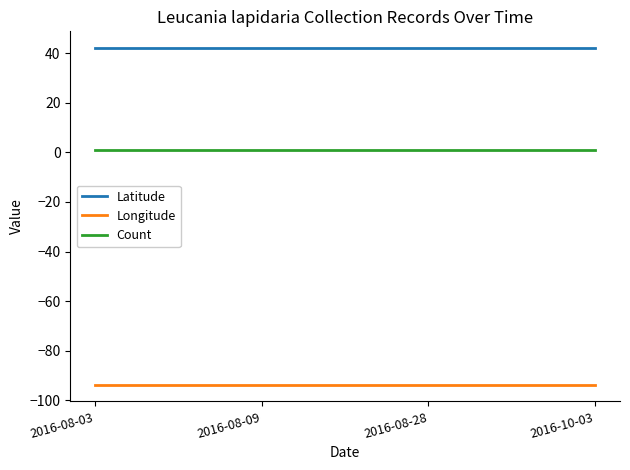

True or false: Count and Latitude intersect in this chart.

False